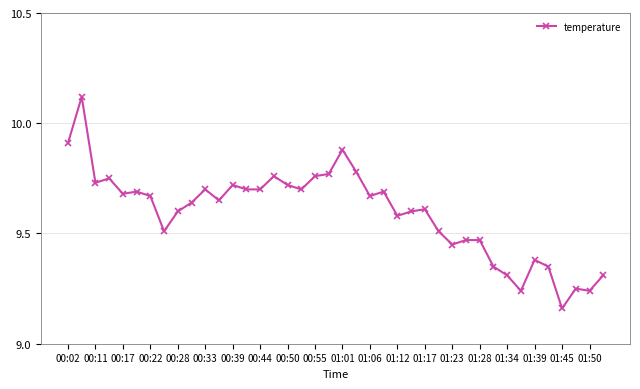

True or false: the data has more than 0 interior local peaks.

True